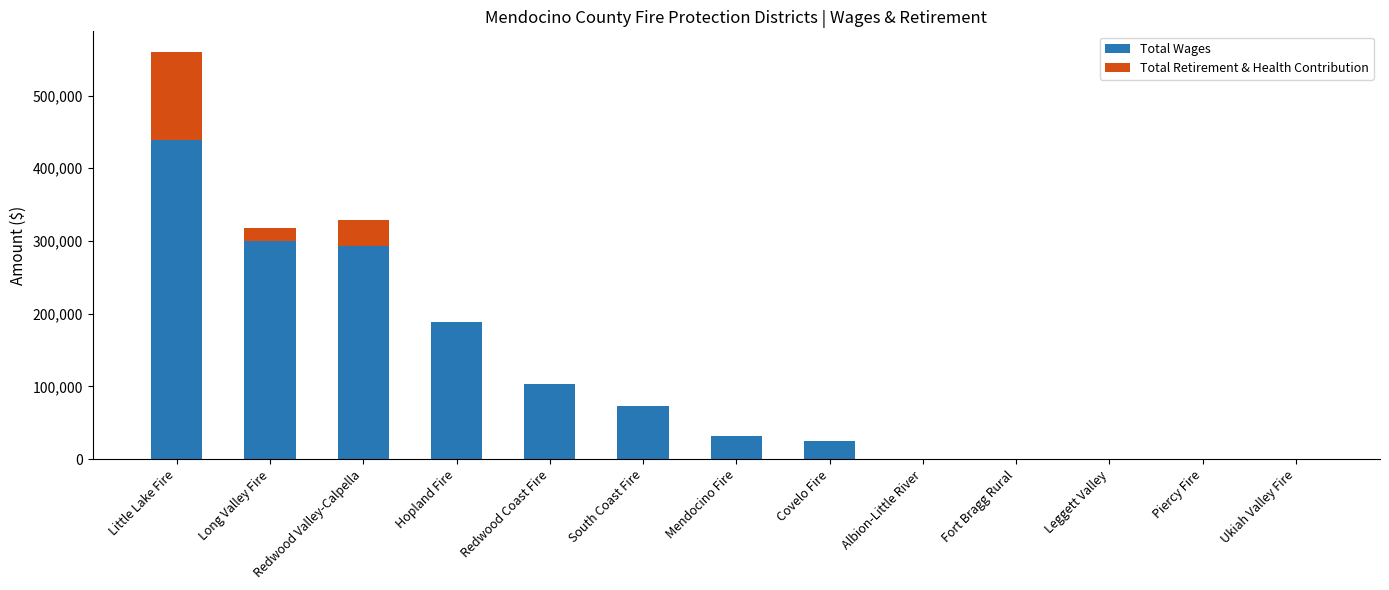

What are all the series names shown in the legend?

Total Wages, Total Retirement & Health Contribution